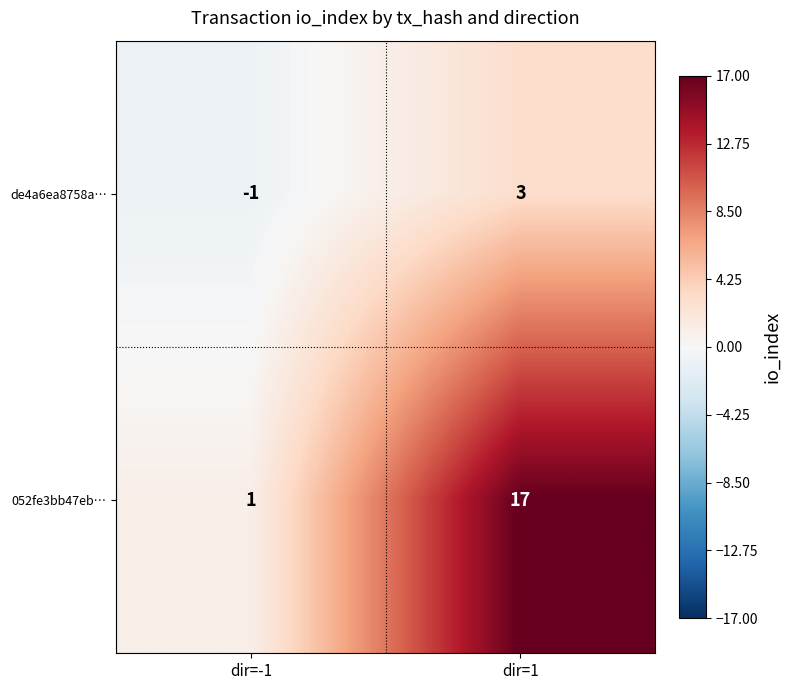

Reading left to right, what are all the values shown in this chart?

de4a6ea8758a…: -1	3
052fe3bb47eb…: 1	17